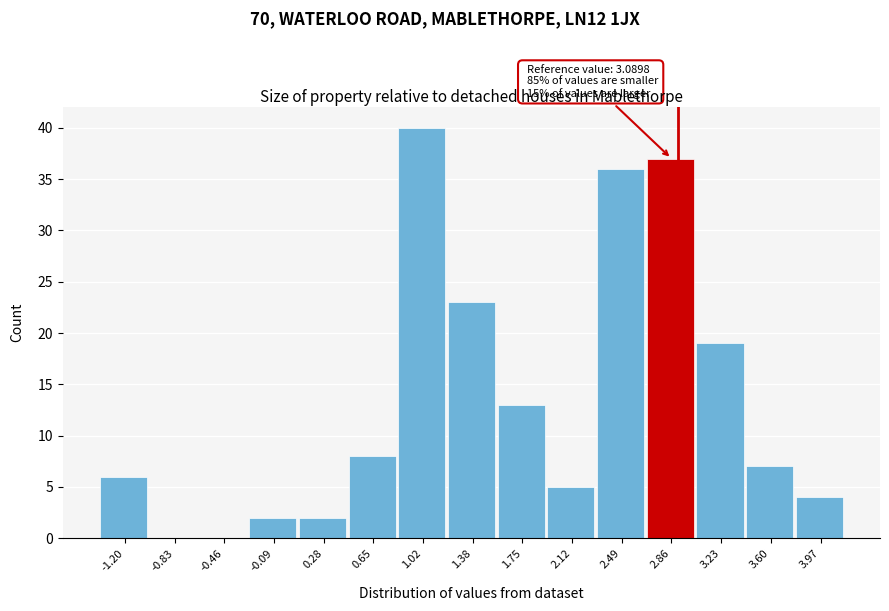

Reading right to left, extract all data points from this chart.

3.97=4	3.60=7	3.23=19	2.86=37	2.49=36	2.12=5	1.75=13	1.38=23	1.02=40	0.65=8	0.28=2	-0.09=2	-0.46=0	-0.83=0	-1.20=6